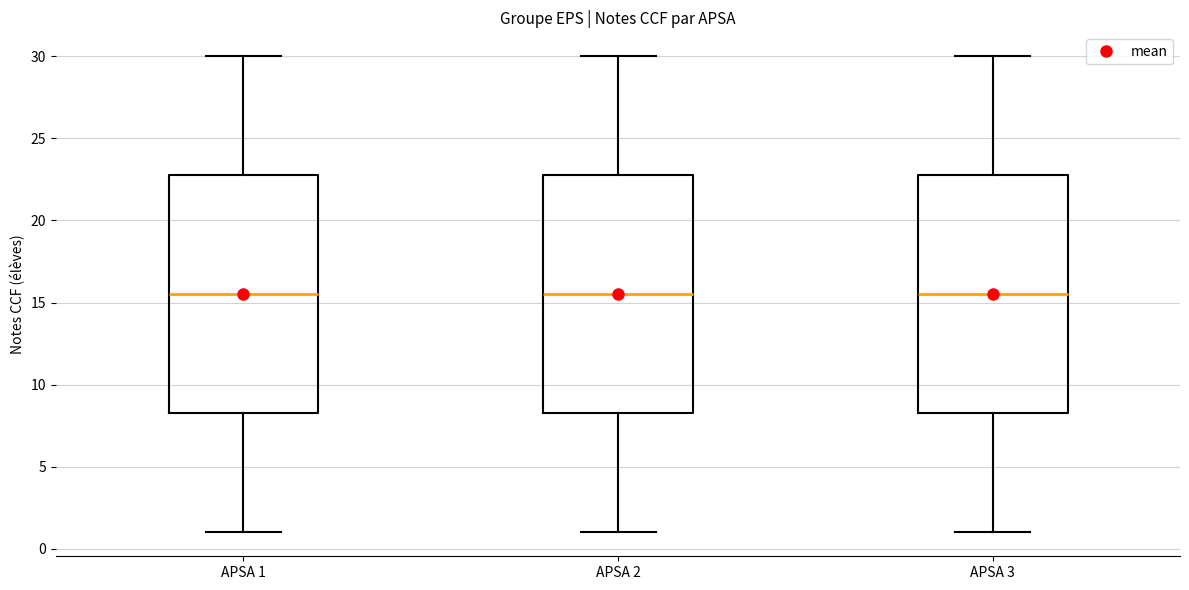

Reading left to right, transcribe this box plot: for each box, give where its median line is, the range the box spans, and where its two whiskers end, as read against the y-axis. The values are not printed on the chart, so give them approximately, as read against the axis.

APSA 1: median 15.5, box 8.5 to 23.0, whiskers 1.0 to 30.0
APSA 2: median 15.5, box 8.5 to 23.0, whiskers 1.0 to 30.0
APSA 3: median 15.5, box 8.5 to 23.0, whiskers 1.0 to 30.0